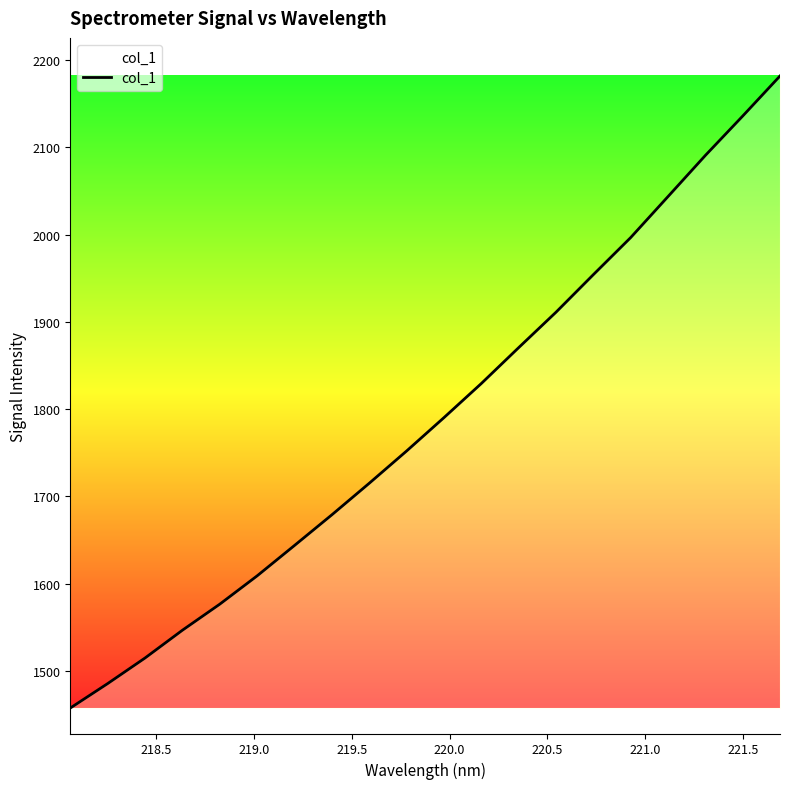

How many lines are shown in the chart?

1